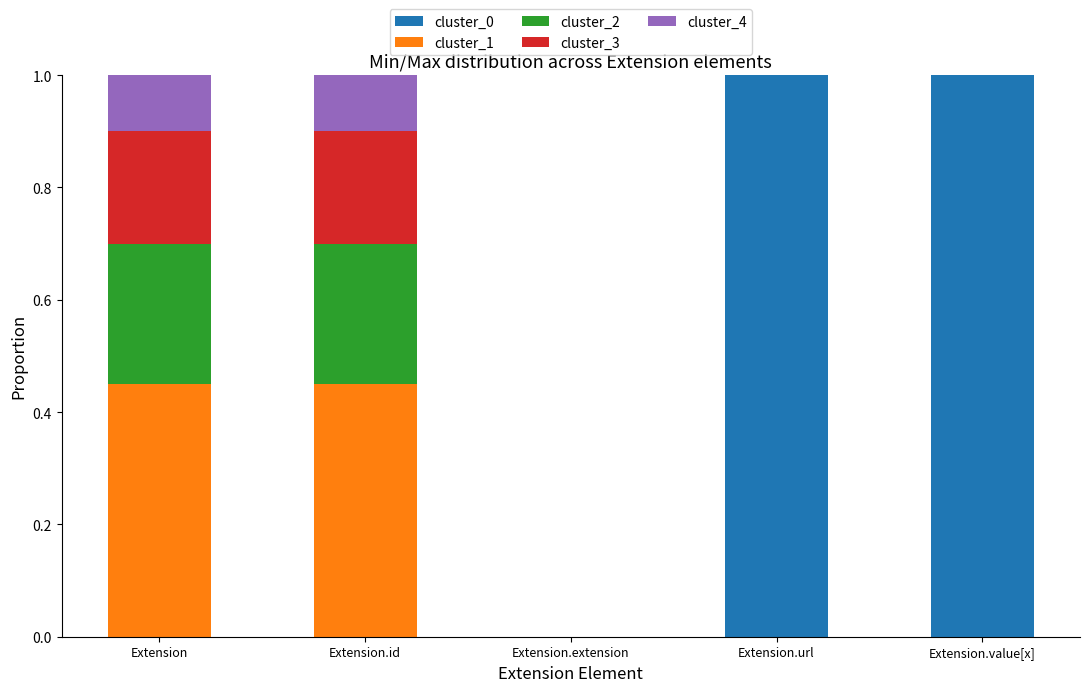

What is the sum of all cluster_0 values?

2.0